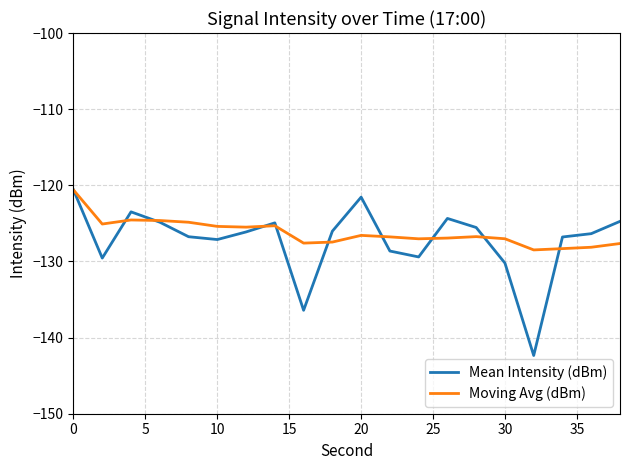

How many interior local peaks does the Mean Intensity (dBm) series have?

4